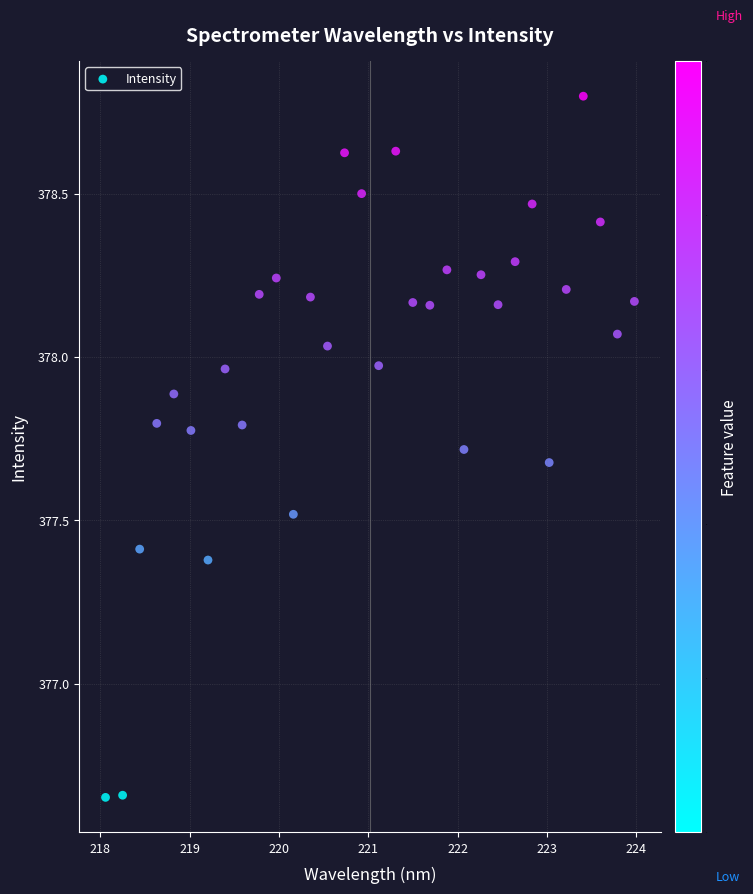

What is the range of Y values (max minus min)?

2.1